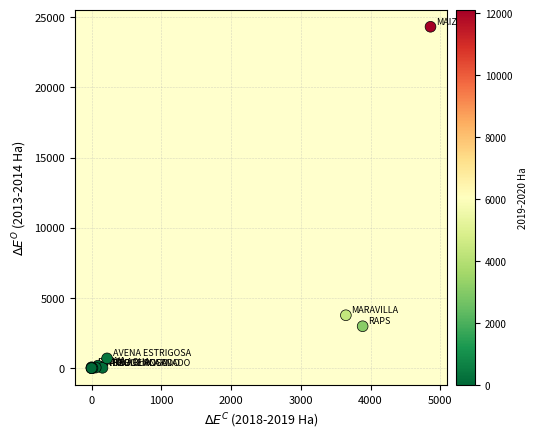

What Y value in the scatter plot is closest to 12159?

3766.5